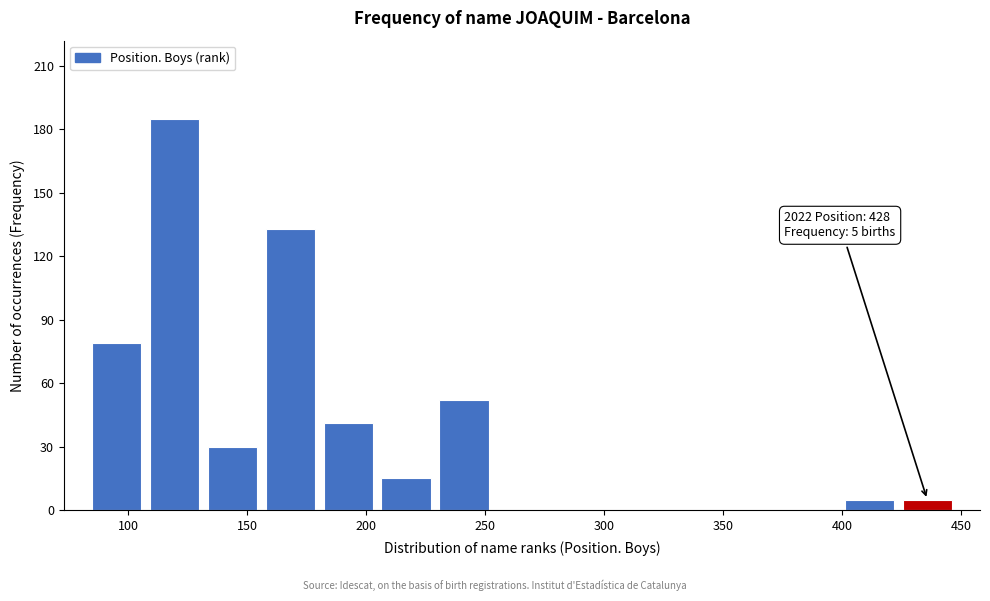

Over which range of the x-axis is the bar tallest?

105 to 130